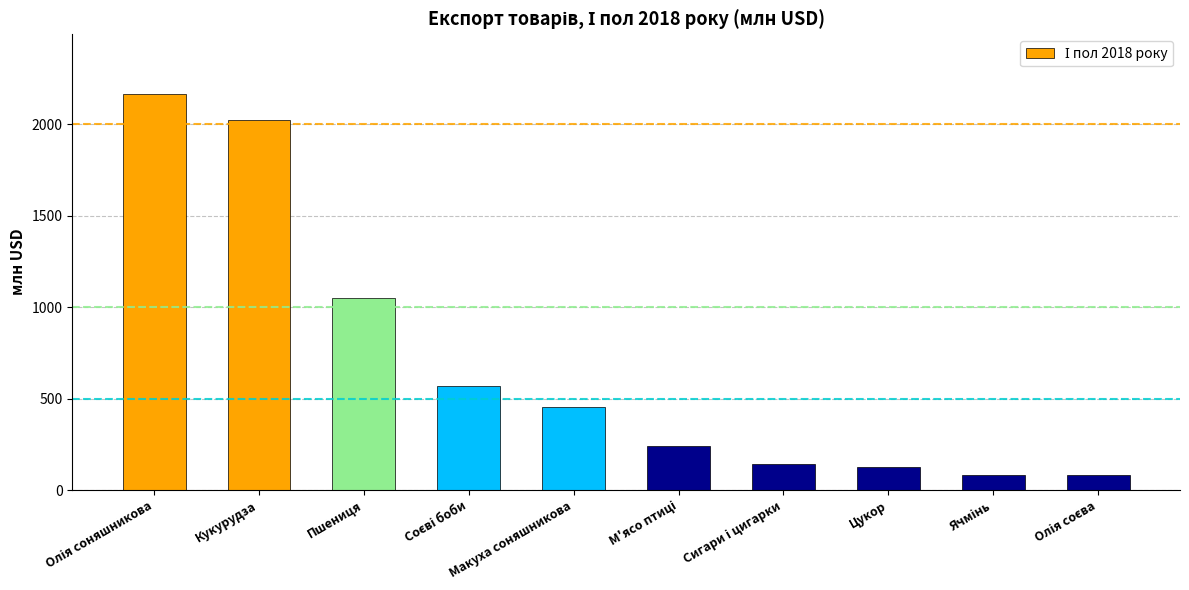

Are the bars horizontal?

No